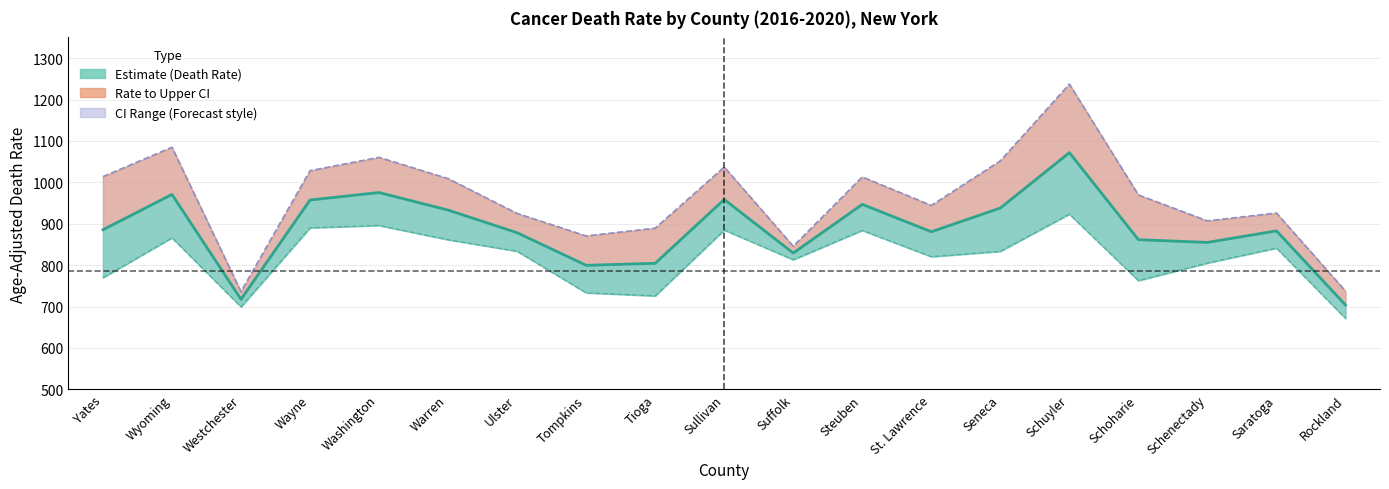

Reading right to left, what are all the values shown in this chart?

Death Rate (line): Rockland=703.8	Saratoga=882.8	Schenectady=854.9	Schoharie=861.5	Schuyler=1071.7	Seneca=937.9	St. Lawrence=880.7	Steuben=946.8	Suffolk=829.2	Sullivan=958.6	Tioga=804.5	Tompkins=799.6	Ulster=878.3	Warren=933.0	Washington=975.4	Wayne=957.3	Westchester=717.5	Wyoming=970.8	Yates=885.5
Upper CI (line): Rockland=737.4	Saratoga=925.8	Schenectady=906.9	Schoharie=969.5	Schuyler=1237.2	Seneca=1051.9	St. Lawrence=944.2	Steuben=1013.0	Suffolk=845.7	Sullivan=1037.0	Tioga=889.3	Tompkins=870.6	Ulster=924.8	Warren=1009.0	Washington=1060.3	Wayne=1028.1	Westchester=736.0	Wyoming=1084.7	Yates=1013.8
Lower CI (line): Rockland=671.4	Saratoga=841.2	Schenectady=805.1	Schoharie=762.6	Schuyler=923.2	Seneca=833.3	St. Lawrence=820.4	Steuben=883.9	Suffolk=813.1	Sullivan=884.8	Tioga=725.8	Tompkins=733.1	Ulster=833.6	Warren=861.4	Washington=895.8	Wayne=890.1	Westchester=699.2	Wyoming=866.0	Yates=769.7